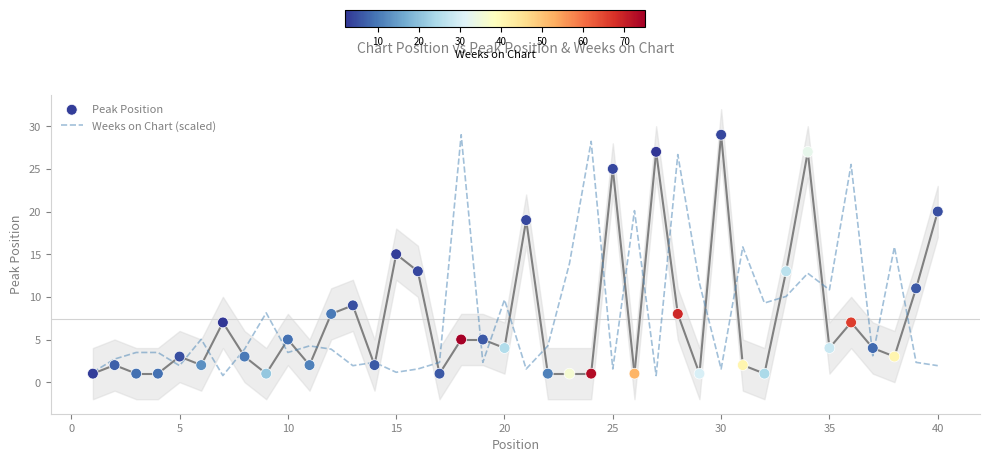

Which series has the widest spread of Y values?

Weeks on Chart (scaled)